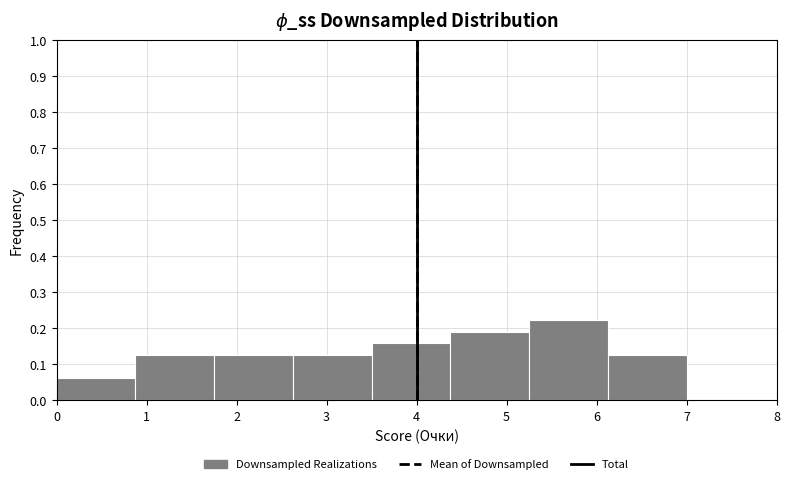

Over which range of the x-axis is the bar tallest?

5.3 to 6.1